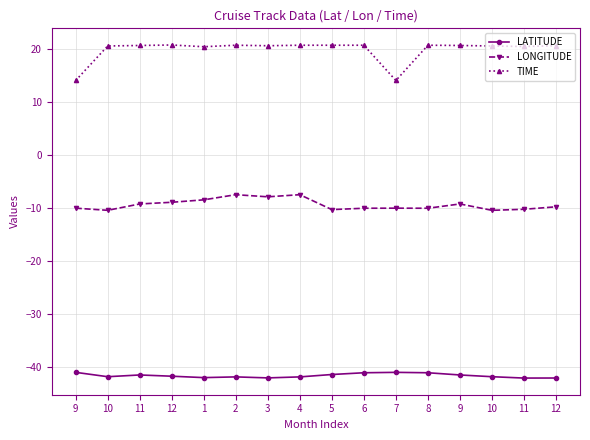

Reading right to left, what are all the values shown in this chart?

LATITUDE: -42.1	-42.1	-41.8	-41.5	-41.1	-41.0	-41.1	-41.4	-41.9	-42.0	-41.9	-42.0	-41.7	-41.5	-41.8	-41.0
LONGITUDE: -9.7	-10.2	-10.4	-9.2	-10.0	-10.0	-10.0	-10.3	-7.5	-7.9	-7.5	-8.4	-8.9	-9.2	-10.4	-10.0
TIME: 20.7	20.5	20.6	20.7	20.8	14.1	20.8	20.8	20.8	20.7	20.8	20.5	20.8	20.7	20.6	14.1